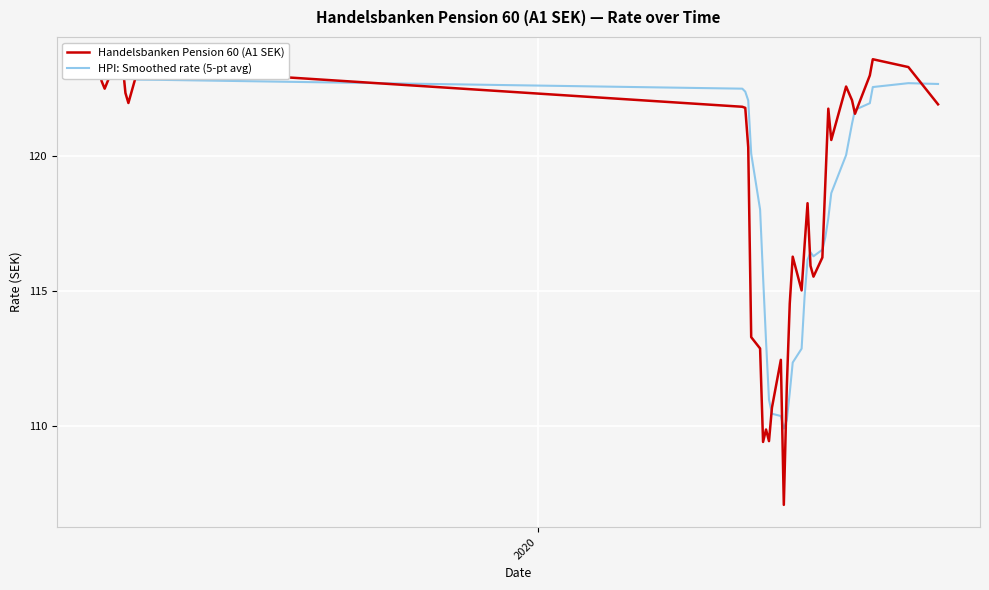

The chart shows a value of 213.1 at 13.08.2019. True or false?

False